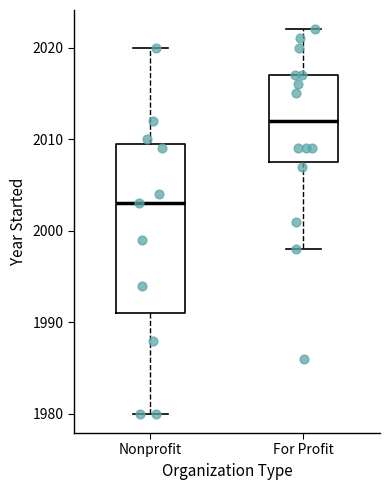

Which box is the tallest, from its lower edge to its upper edge?

Nonprofit